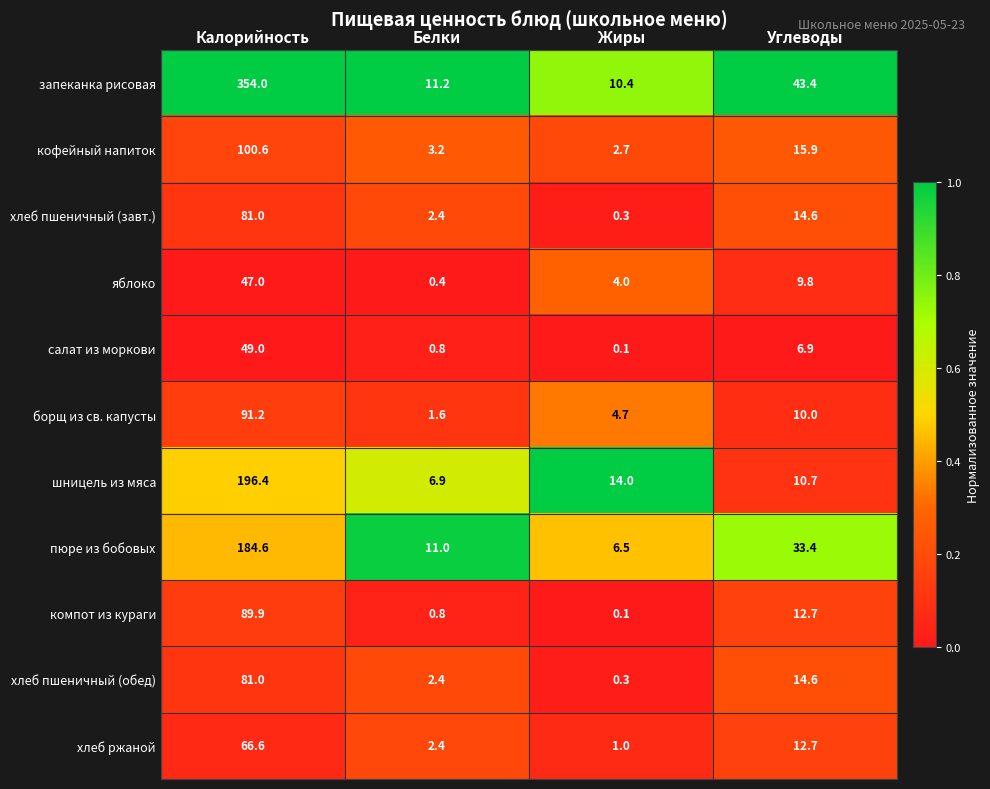

Which series changed the most between Калорийность and Жиры?

запеканка рисовая